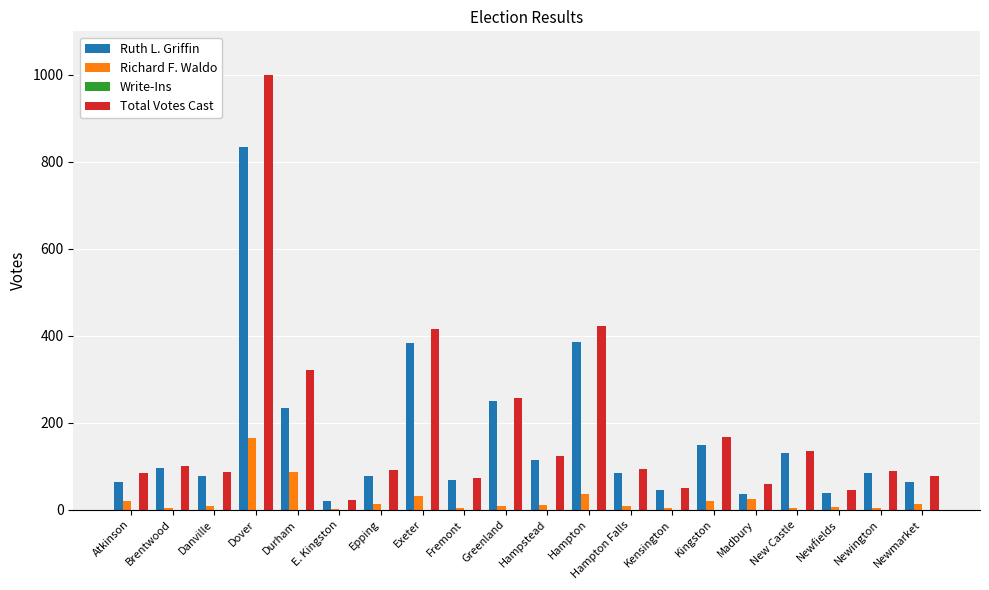

Which series has the largest range (max minus min)?

Total Votes Cast